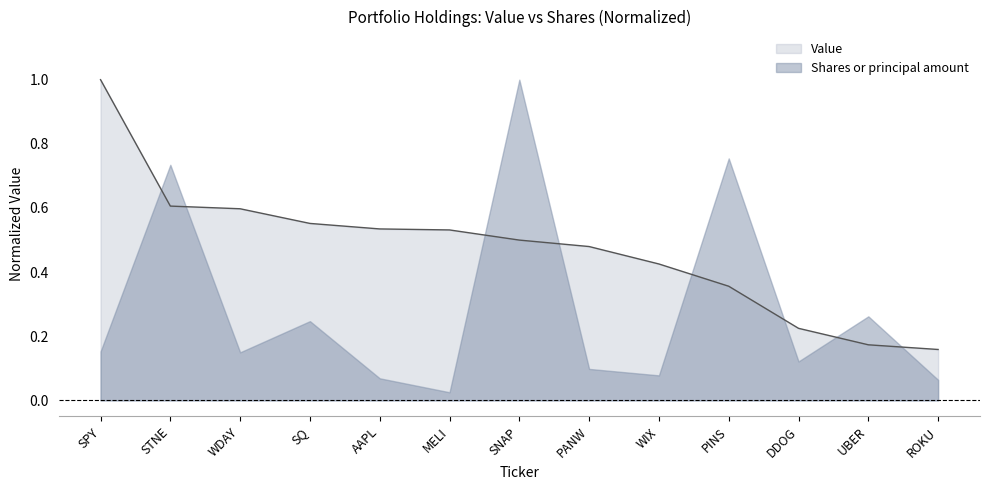

What is the difference between the maximum and second lowest values?

0.8